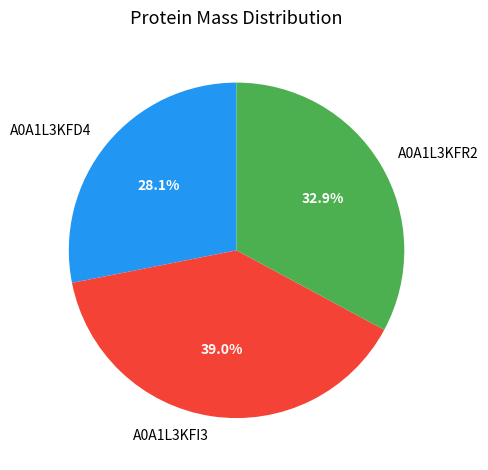

How many segments does this pie chart have?

3